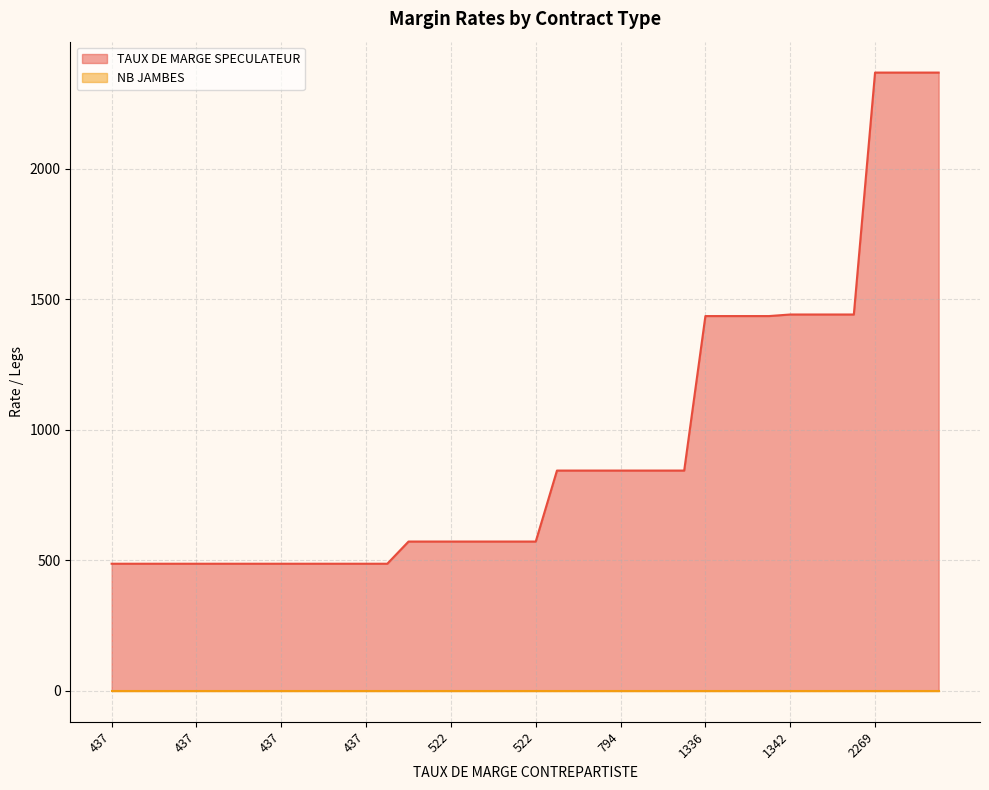

At which category does the chart reach its minimum across all series?

522